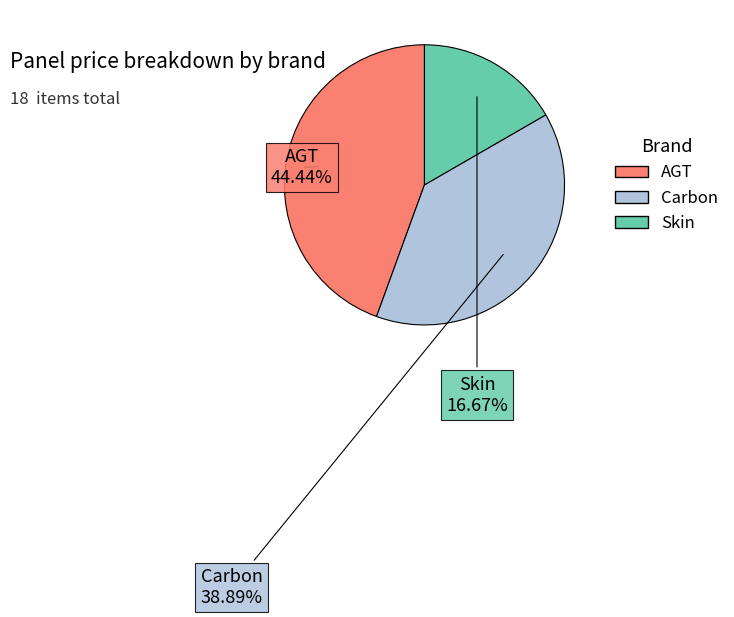

How many segments does this pie chart have?

3